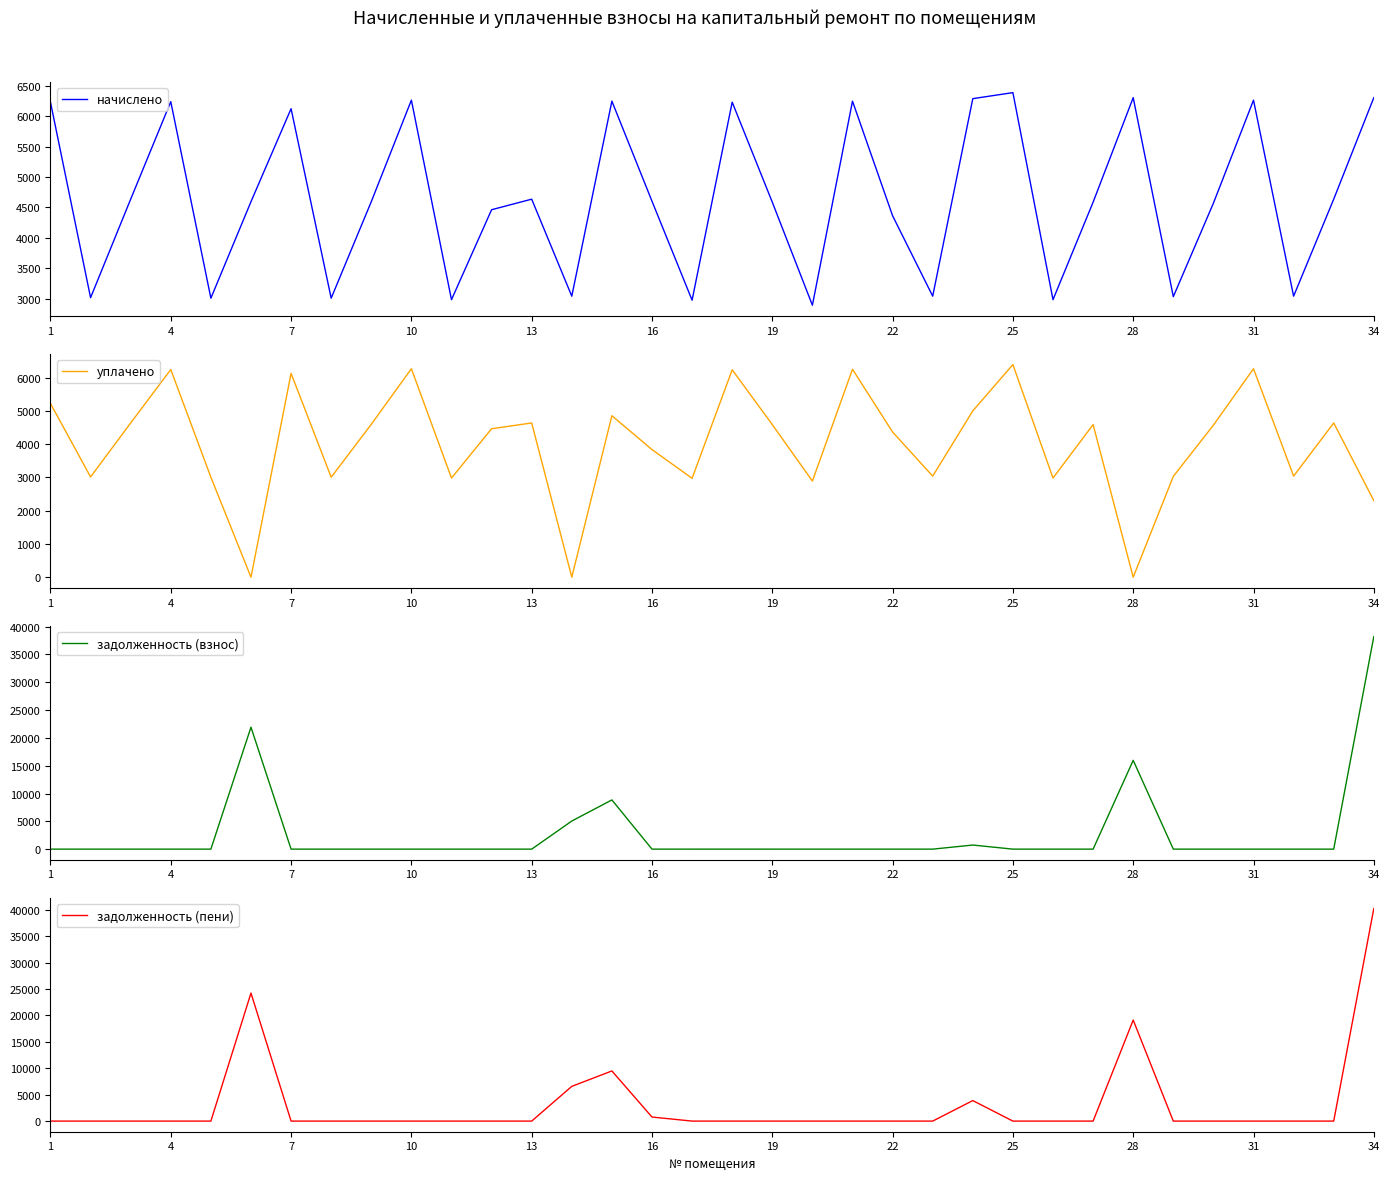

What is the maximum value for задолженность (пени)?

40222.4